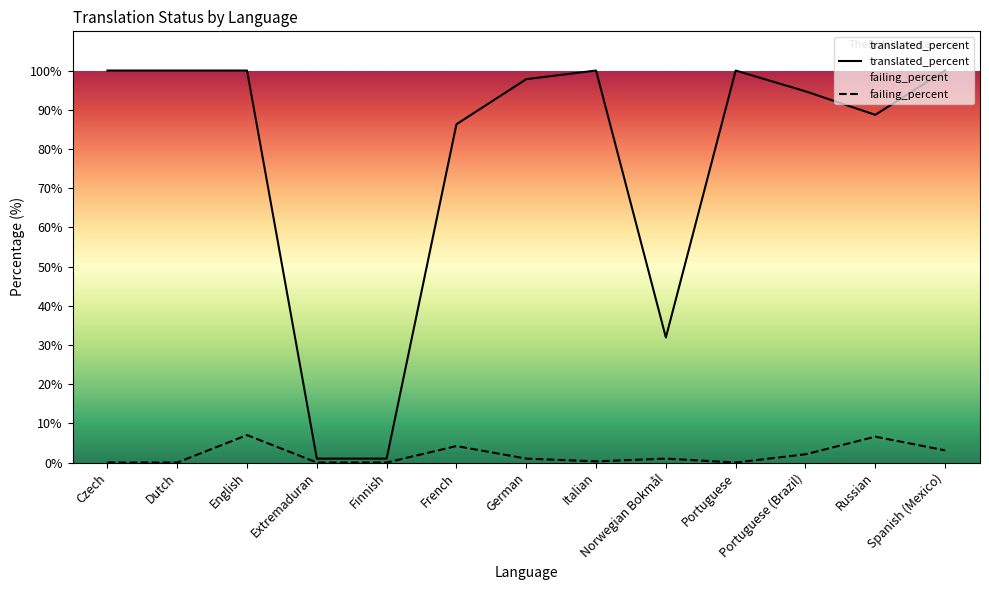

Between Finnish and Italian, which series saw the biggest shift?

translated_percent